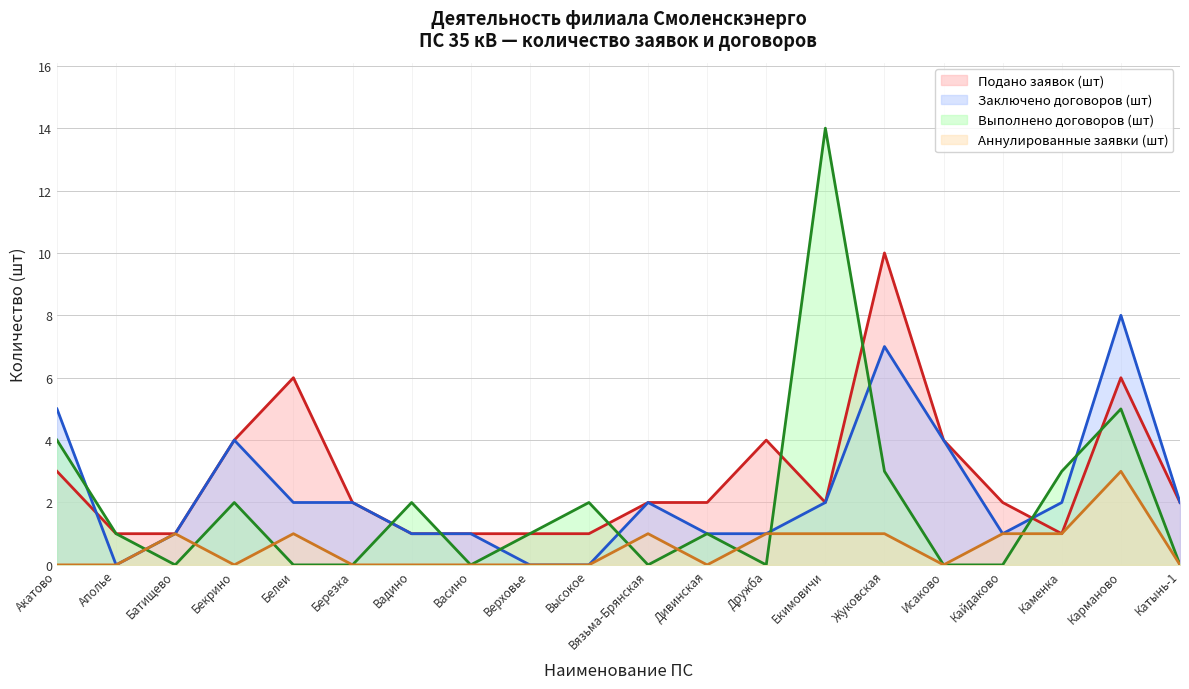

How many positive values does the Заключено договоров (шт) series have?

17